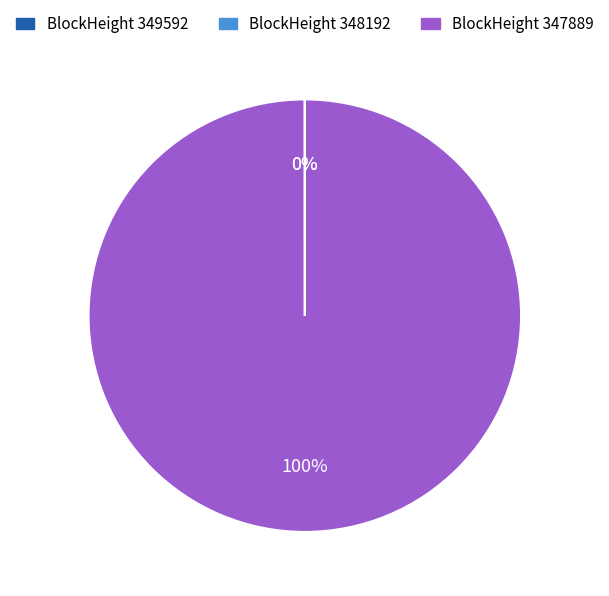

Is there a majority slice in this chart?

Yes